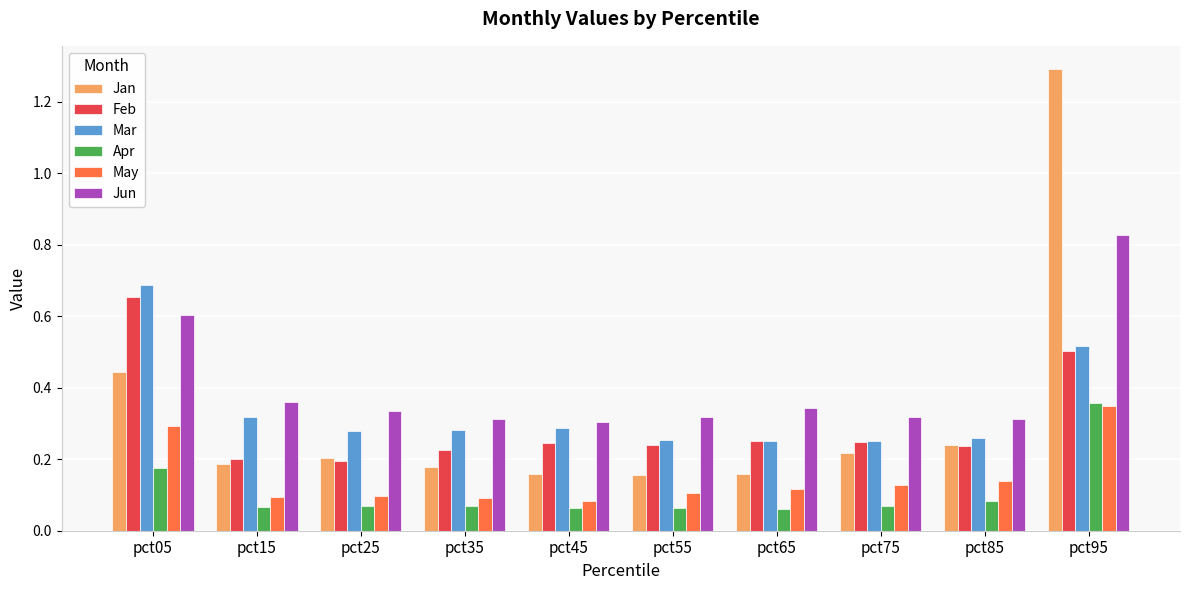

At which category is the sum across all series the highest?

pct95